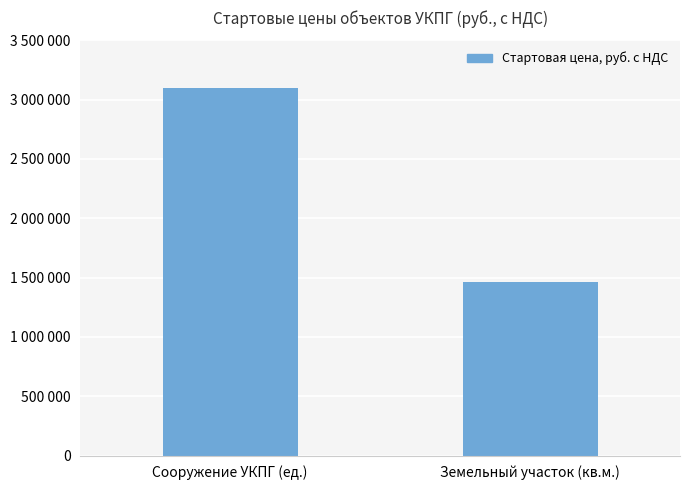

List the labels in order of value, smallest first.

Земельный участок (кв.м.), Сооружение УКПГ (ед.)